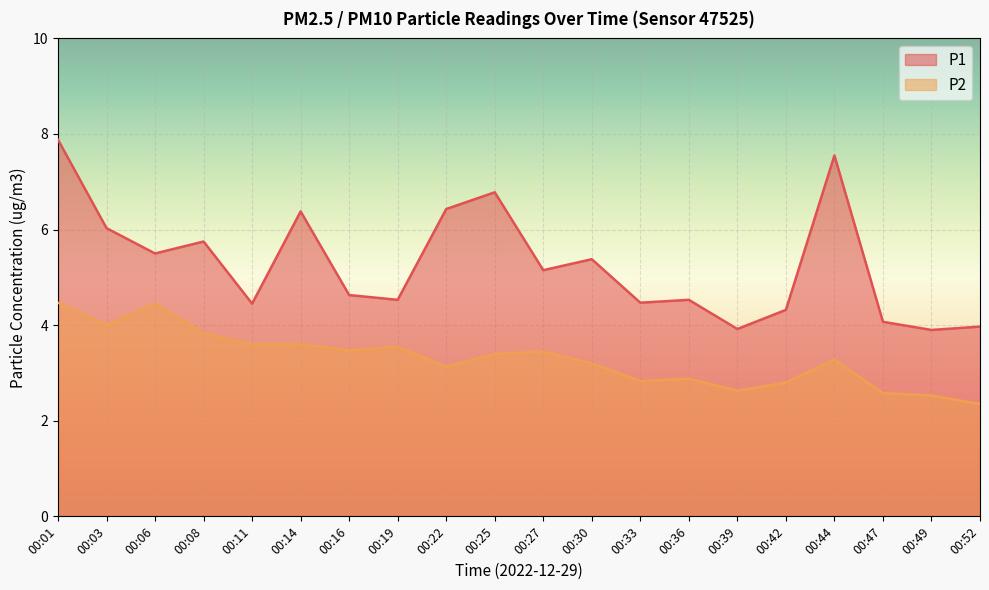

Rank the series by their maximum value, from highest to lowest.

P1, P2